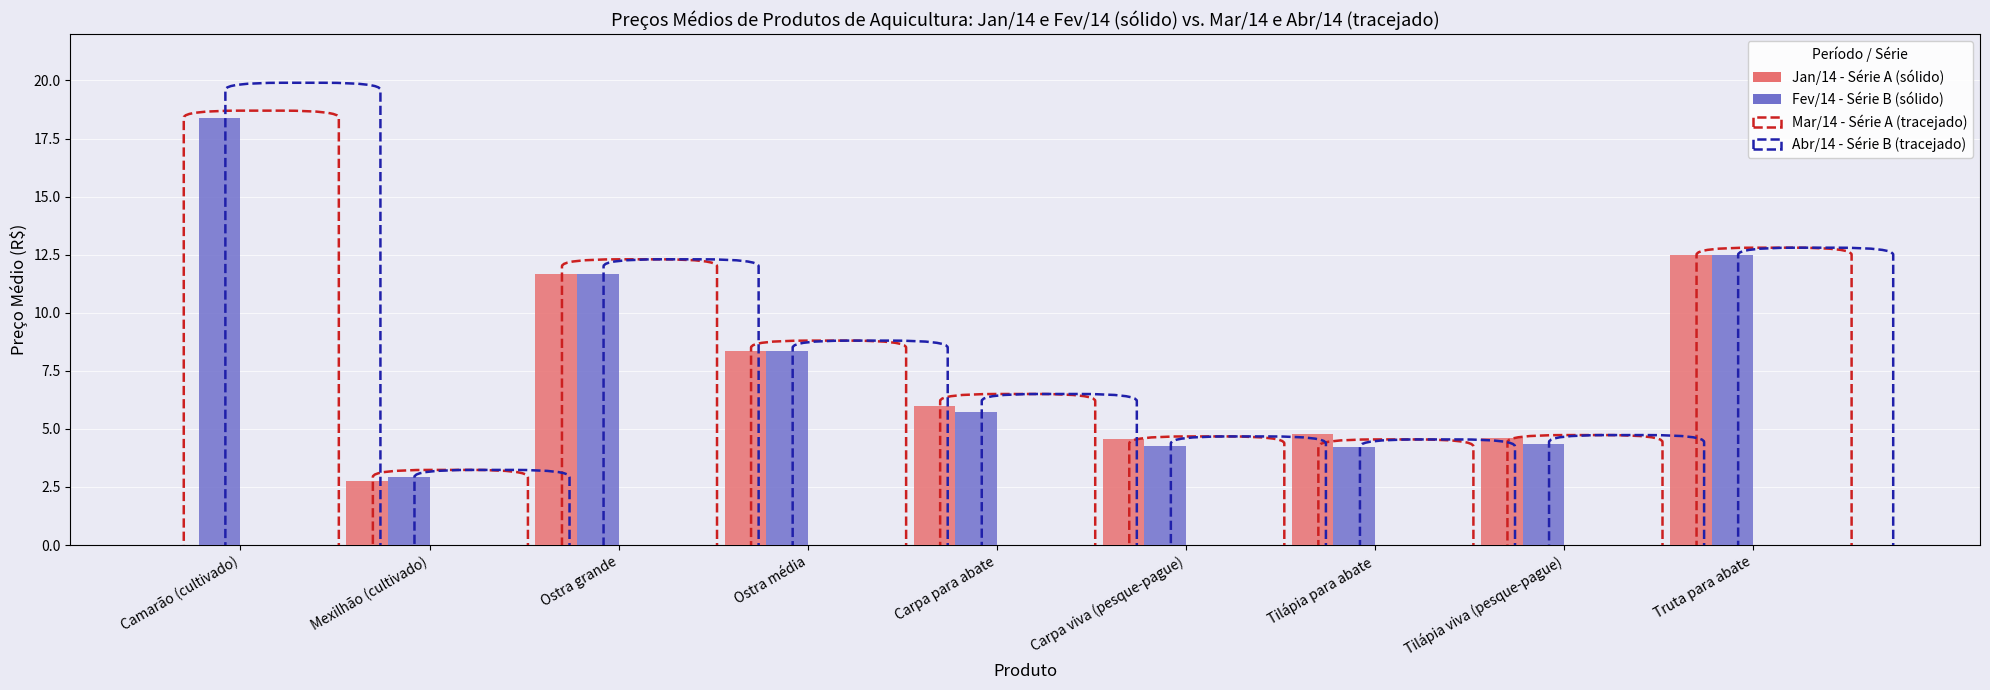

Are the bars grouped side by side (vs. stacked)?

Yes